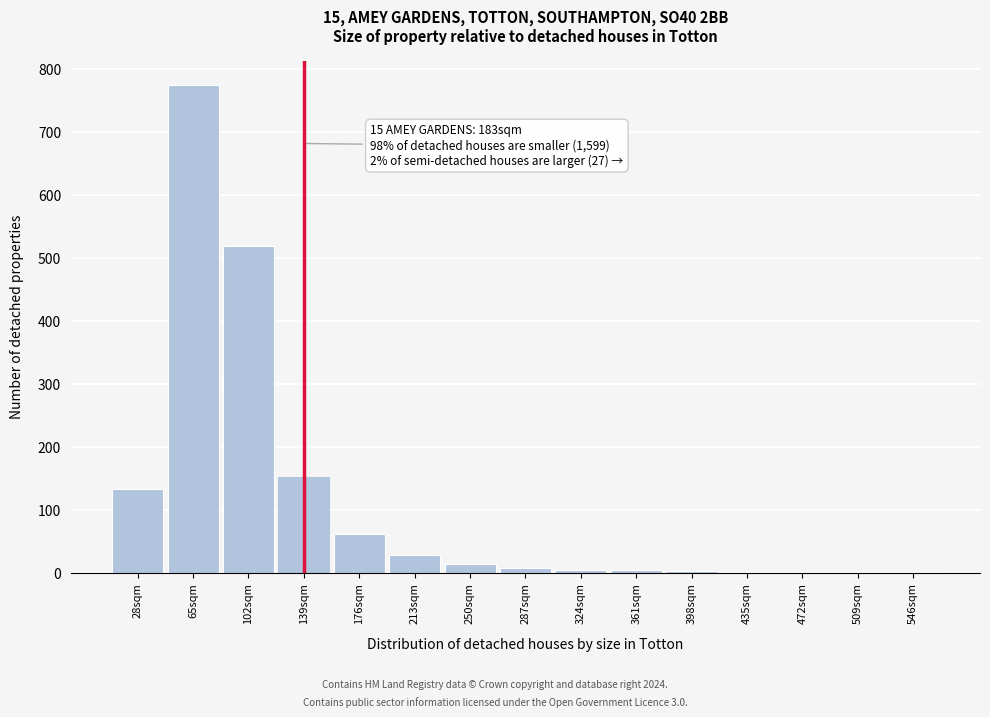

What is the change in value from 28sqm to 176sqm?

-72